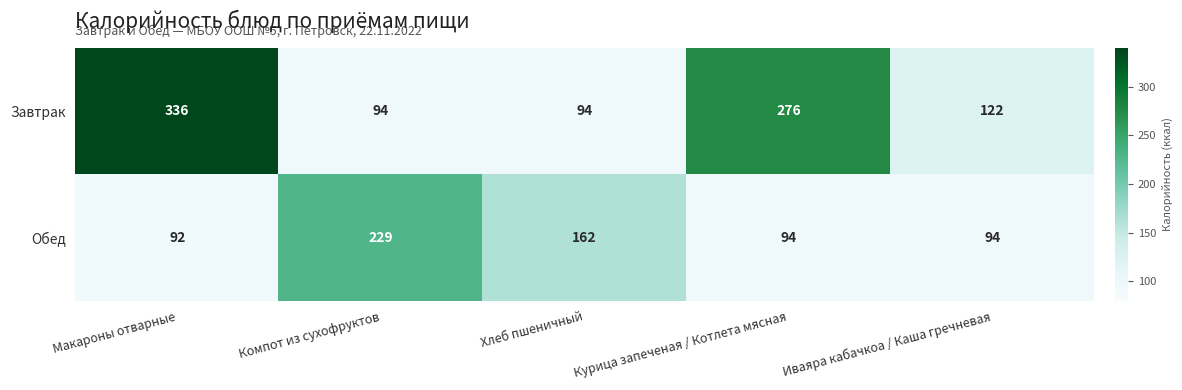

The Обед series shows 45 at Макароны отварные. True or false?

False